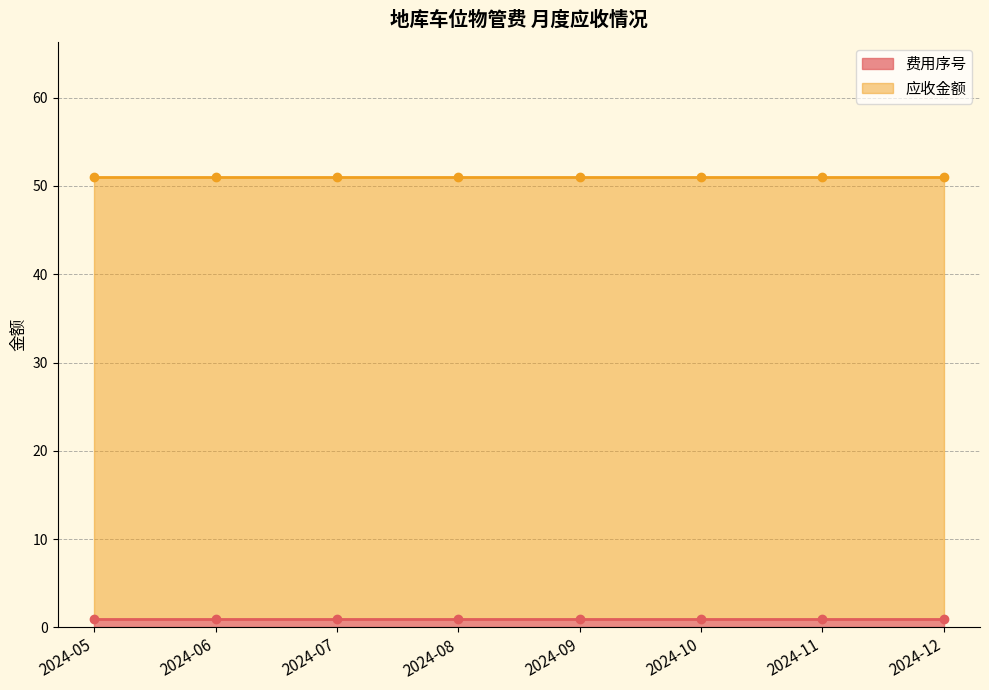

True or false: 费用序号 and 应收金额 intersect in this chart.

False